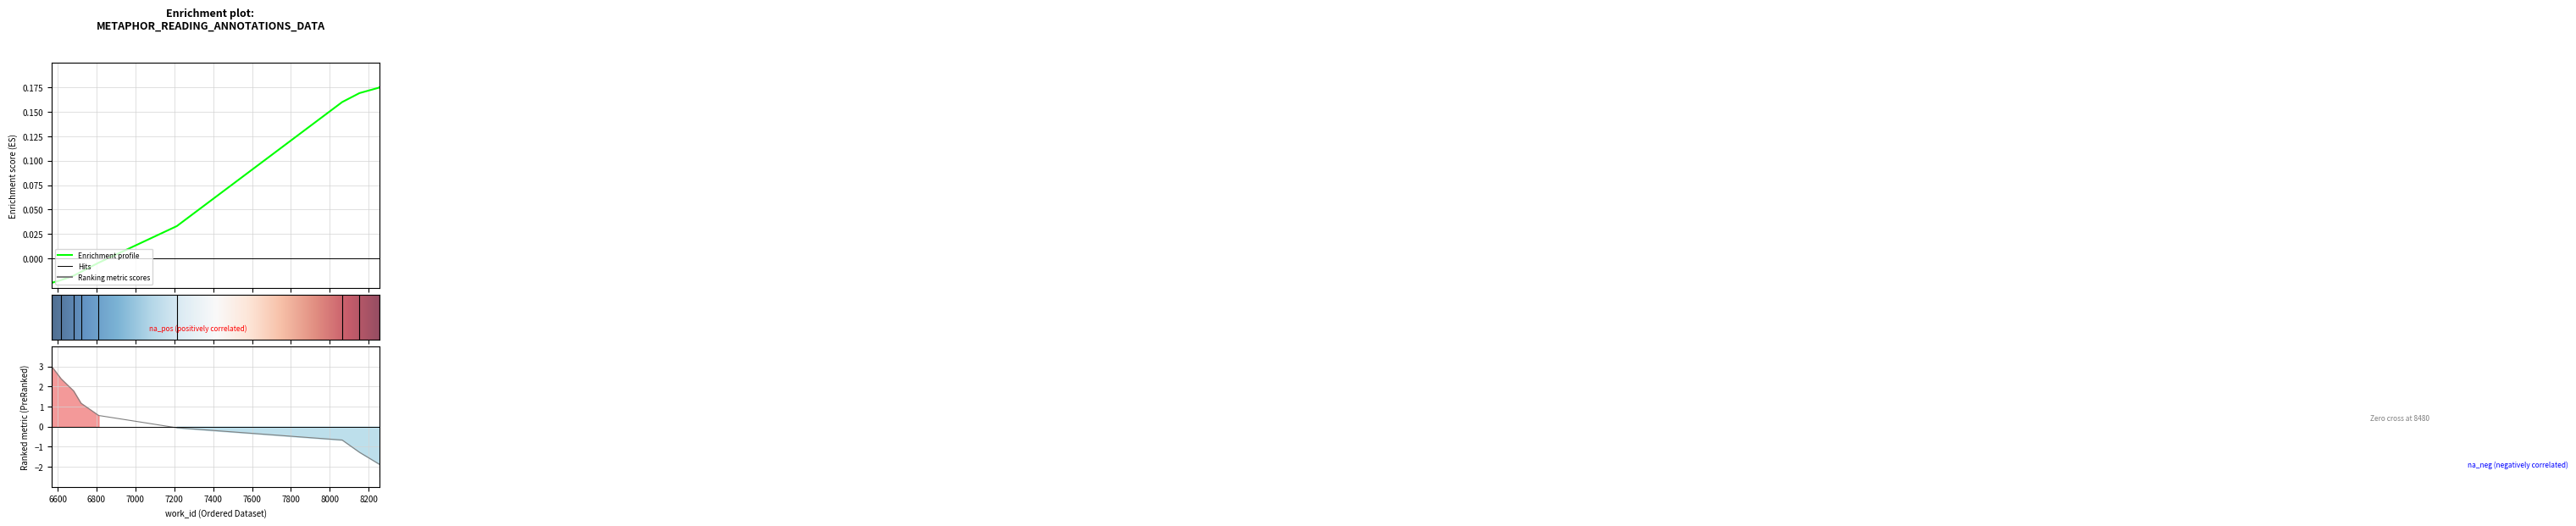

Which has a higher value, 7213 or 8153?

8153